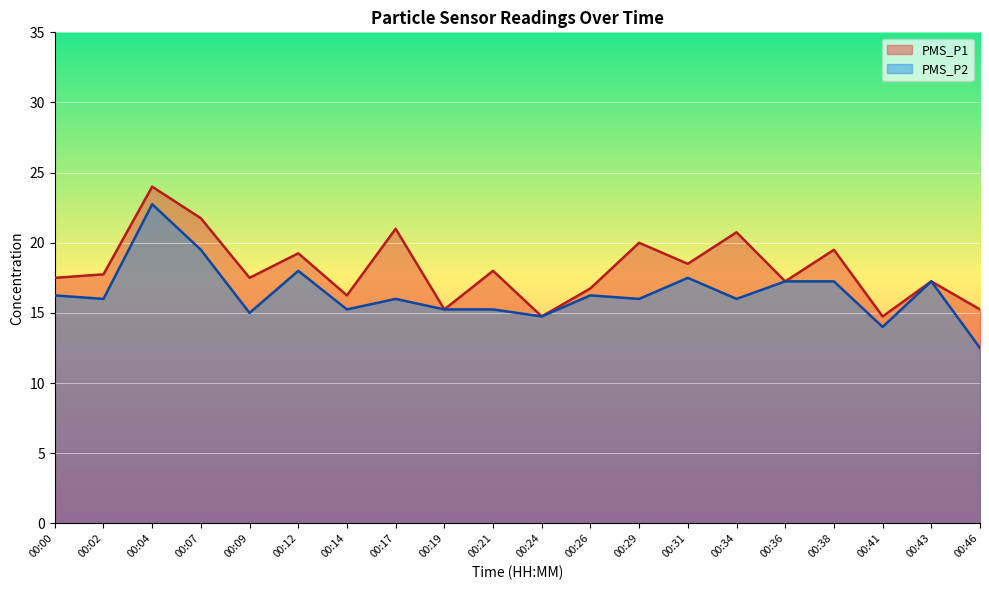

At 00:24, list the series in order from largest to smallest.

PMS_P1, PMS_P2